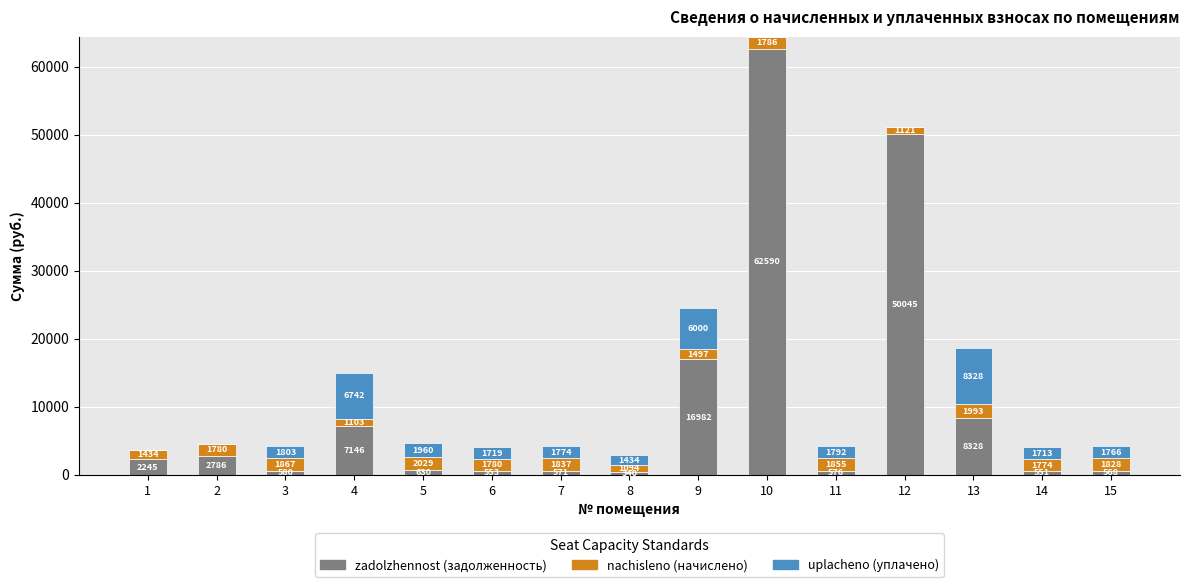

At which category is the sum across all series the highest?

10